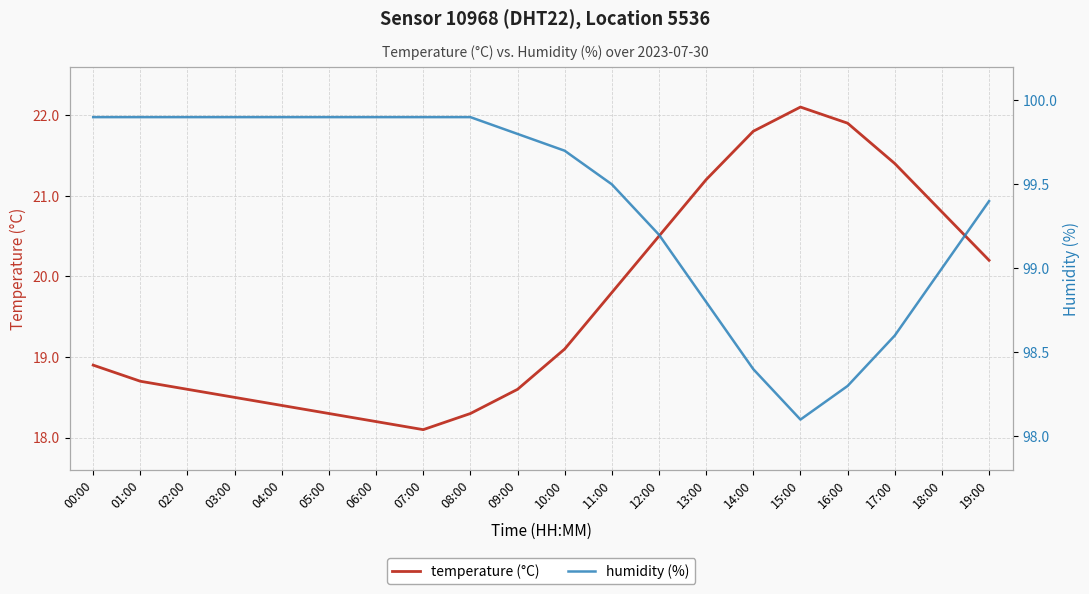

How many data points in temperature (°C) are above 19?

10